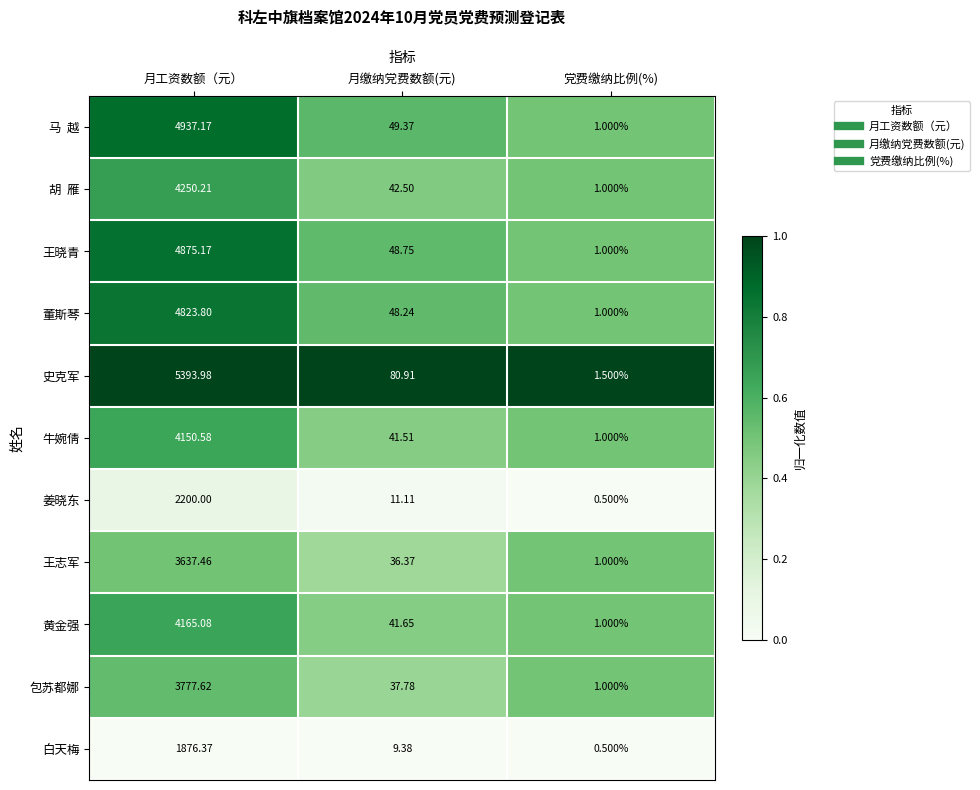

How many categories are shown in the chart?

3